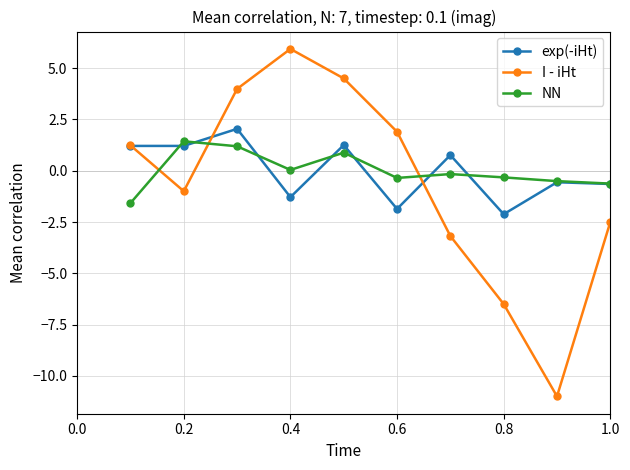

How many values in I - iHt are above zero?

5